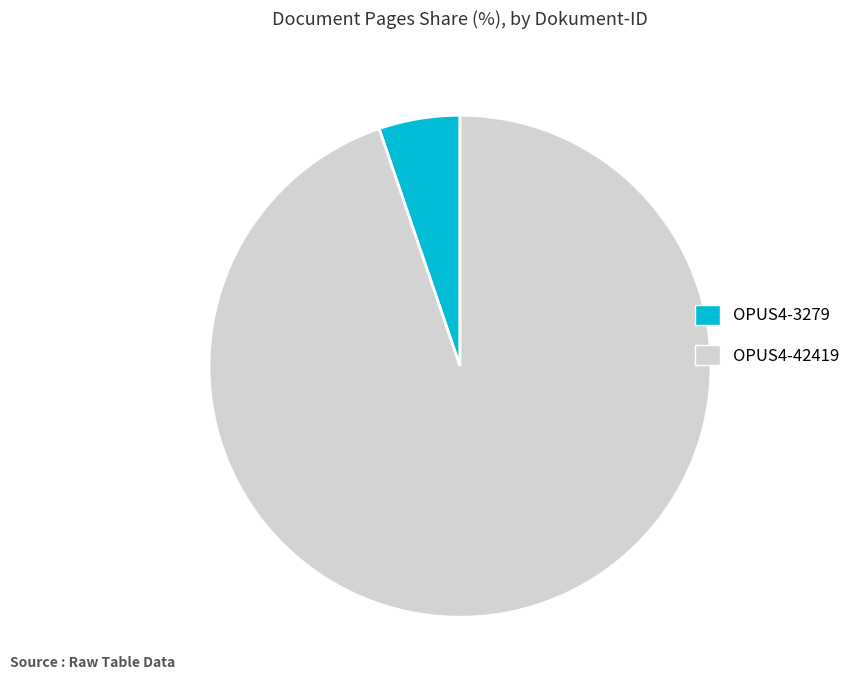

Is the sum of OPUS4-3279 and OPUS4-42419 greater than half?

Yes